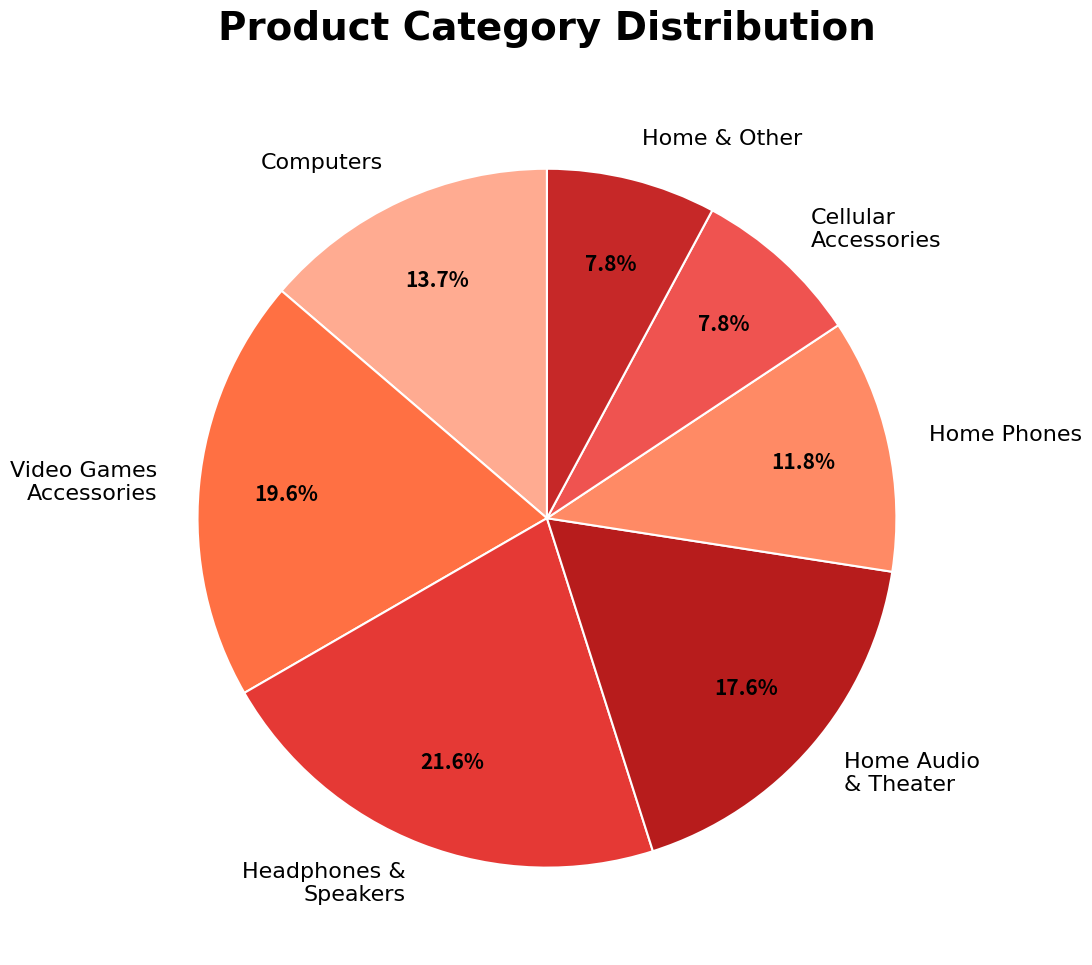

Combined, what portion of the pie is Computers and Video Games Accessories?

33.3%